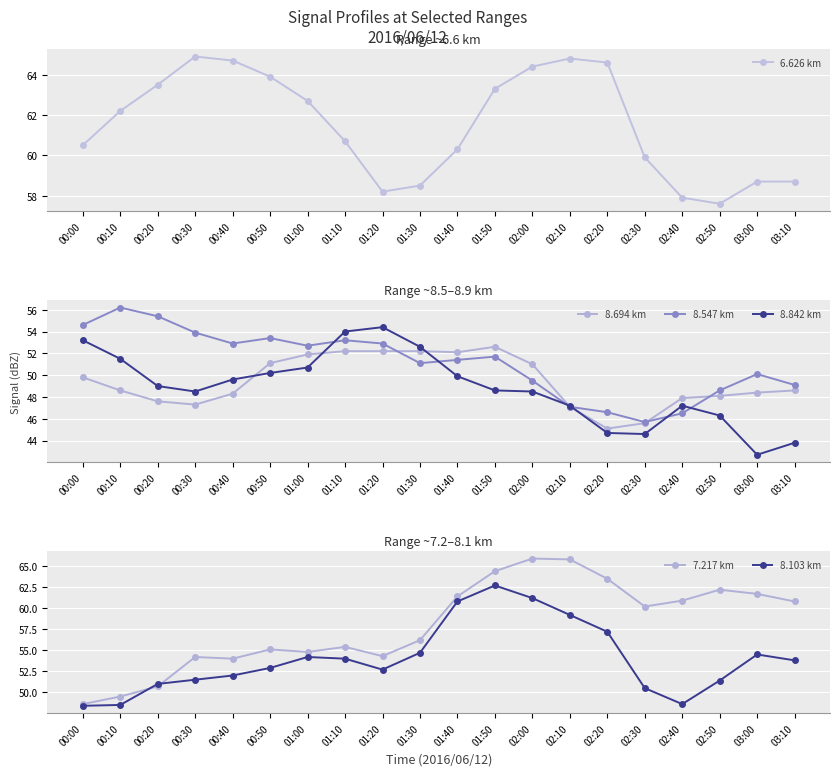

What is the difference between the second highest and minimum values in the 7.217 km series?

17.2